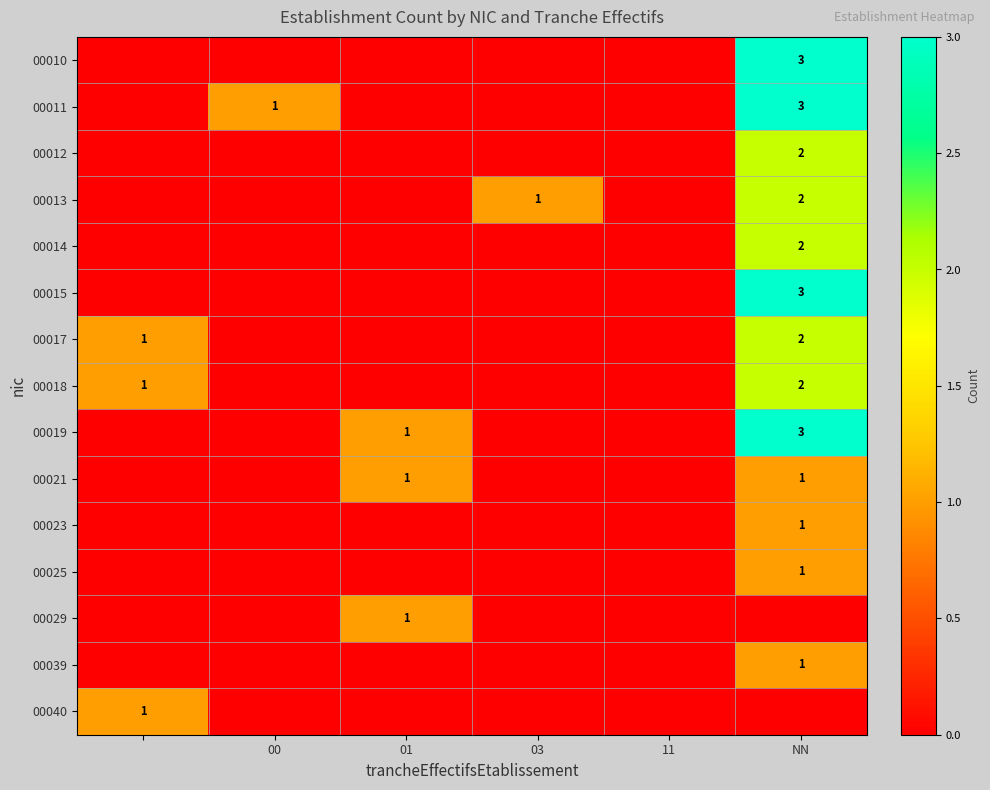

True or false: 00019 has a value of 1 at 01.

True